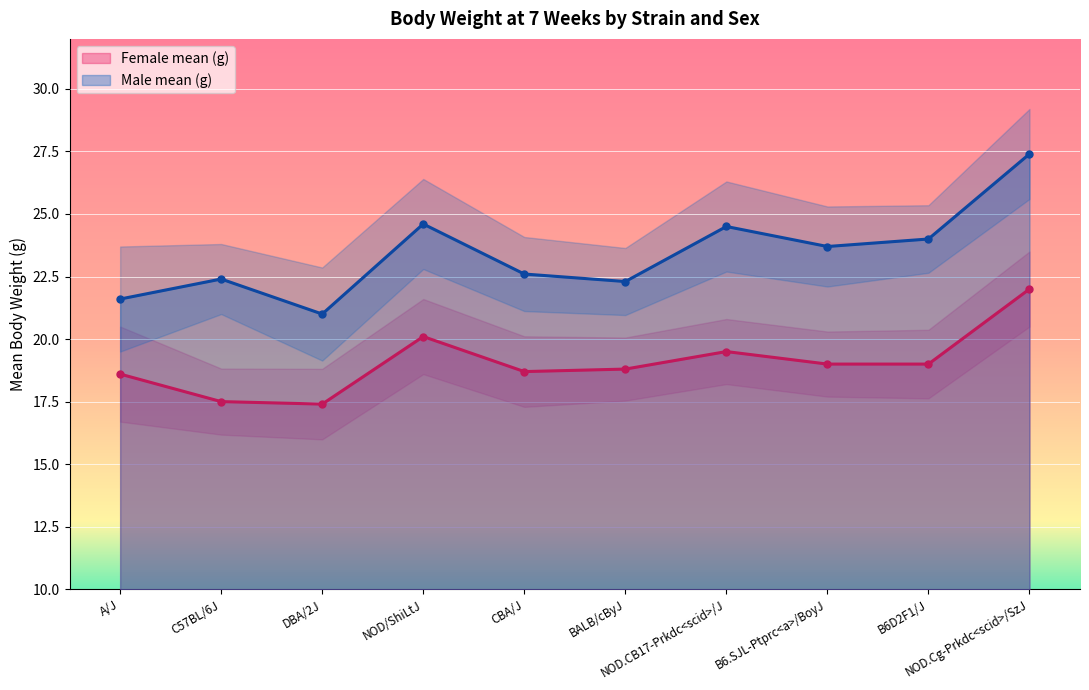

What is the label of the 2nd point from the right?

B6D2F1/J